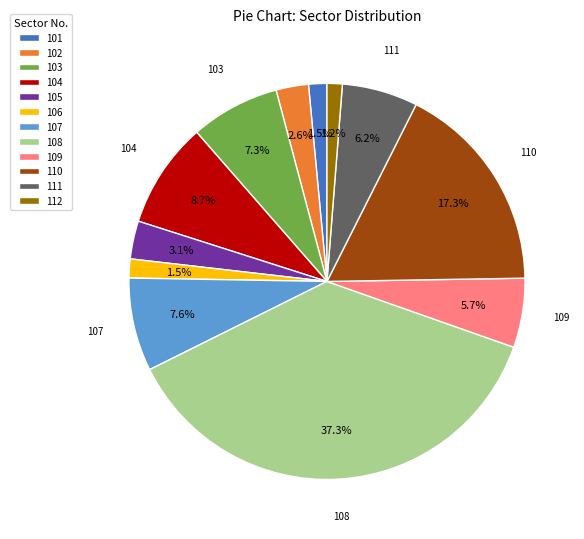

Which category has the biggest portion of the pie?

108